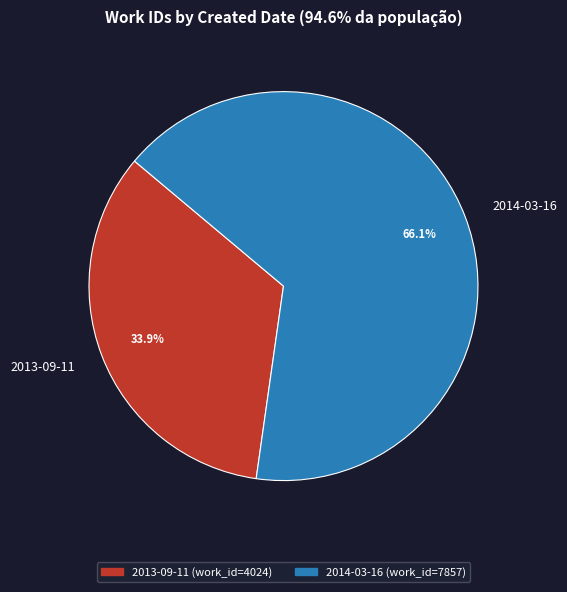

Which category has the biggest portion of the pie?

2014-03-16